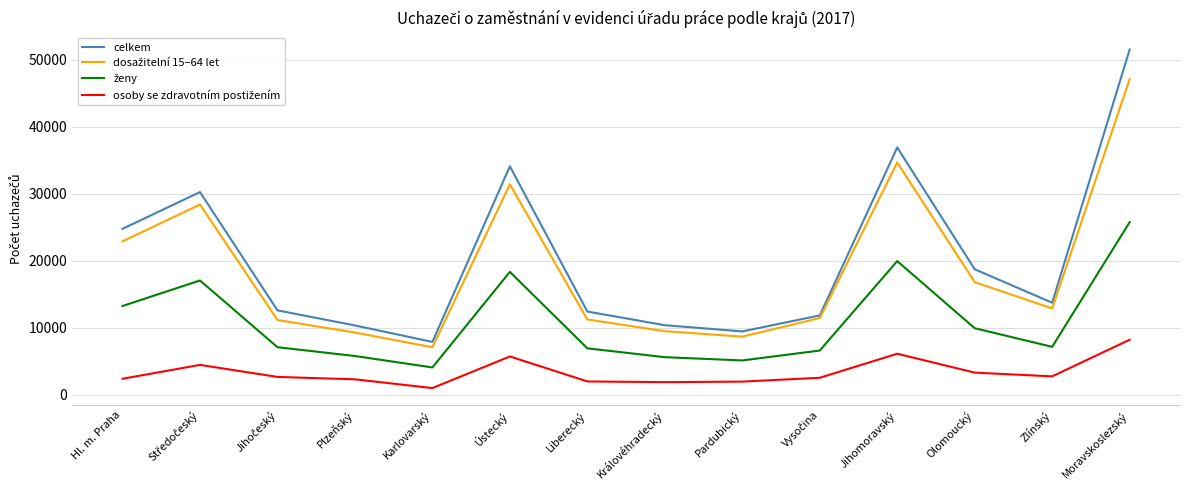

The celkem series shows 4896 at Olomoucký. True or false?

False